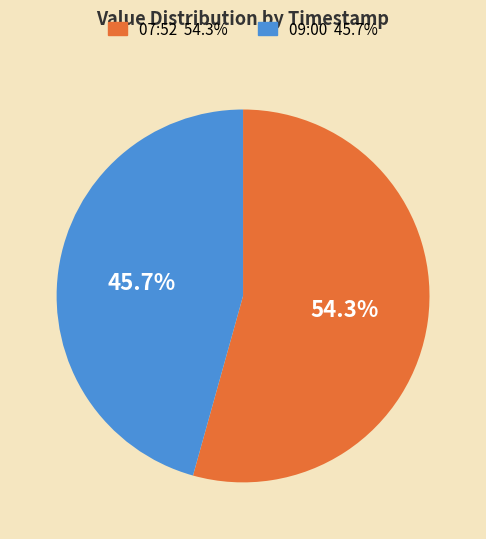

Does any single category account for the majority?

Yes